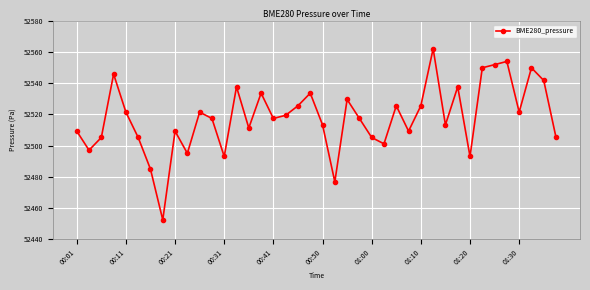

What is the difference between the maximum and minimum values?

110.1